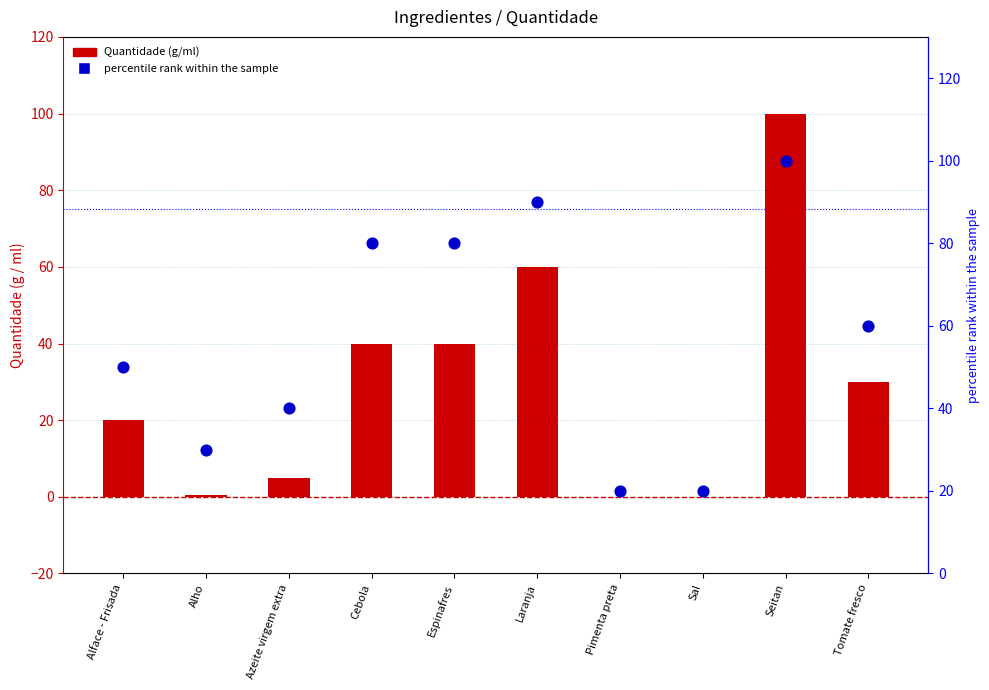

What is the total value across all series at Tomate fresco?

90.0